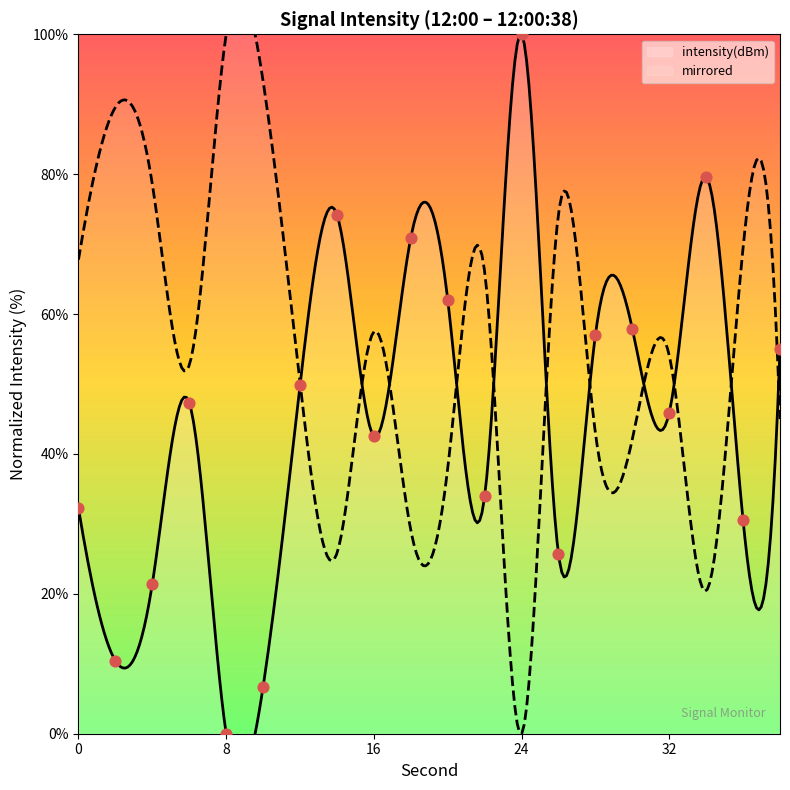

Between 8 and 6, which is larger?

6